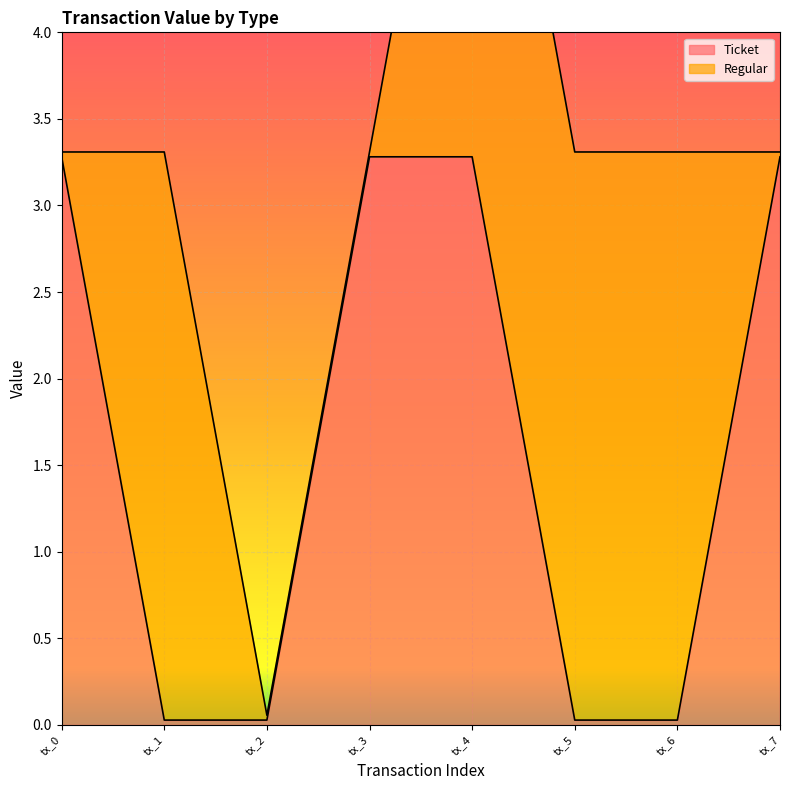

Which has a higher value, tx_1 or tx_6?

tx_1